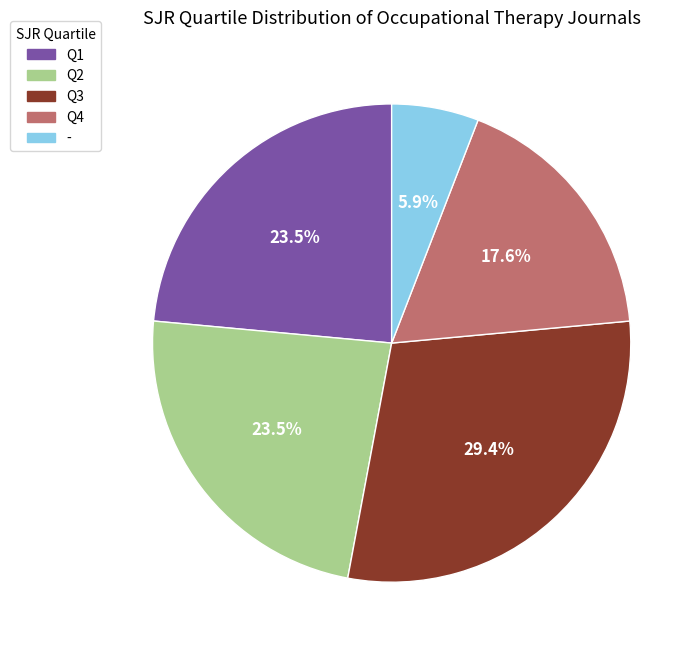

How many slices are in this pie chart?

5